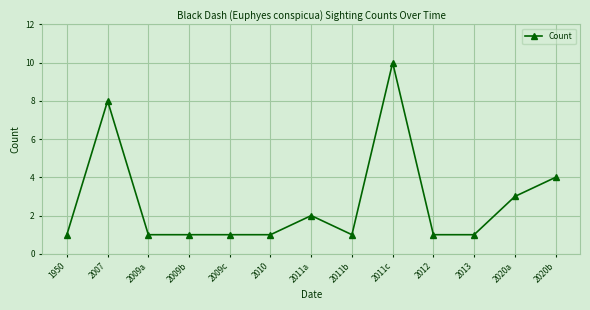

What is the difference between the maximum and minimum values?

9